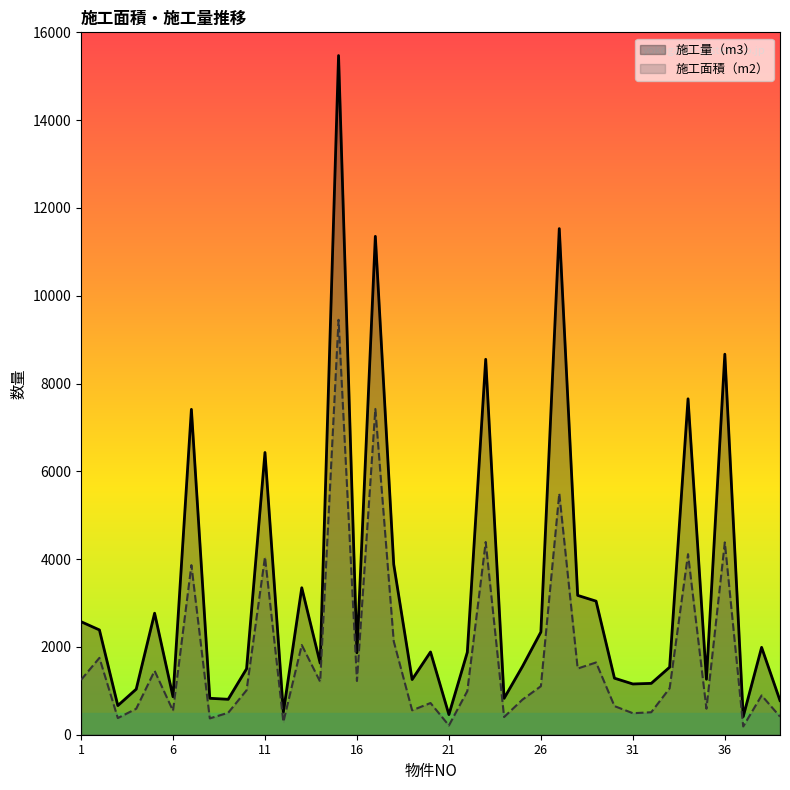

Which series has the largest range (max minus min)?

施工量（m3）